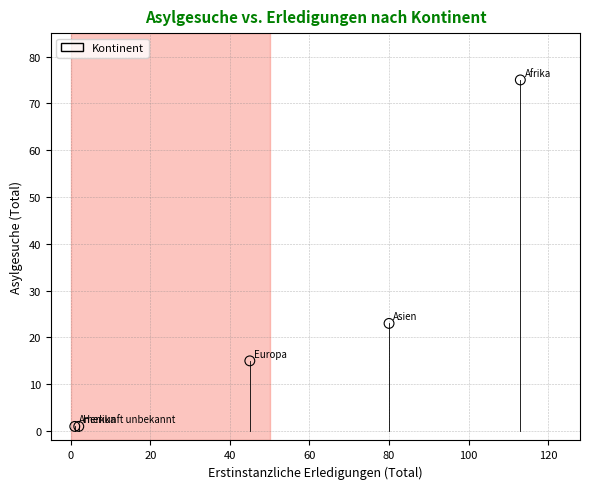

What Y value in the scatter plot is closest to 38?

23